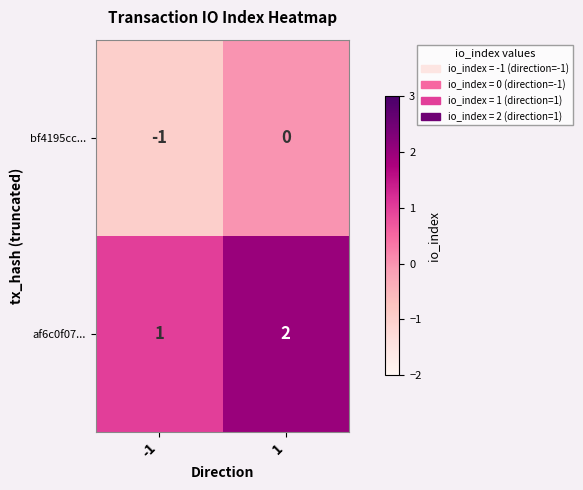

Is the value of bf4195cc... at -1 greater than the value of af6c0f07... at 1?

No